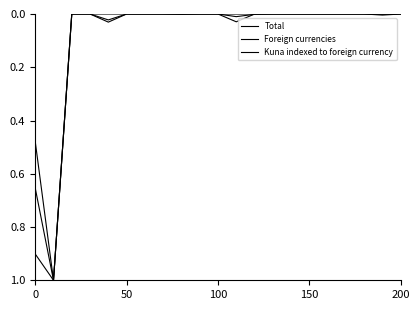

Is this an area chart (filled region under the line)?

No